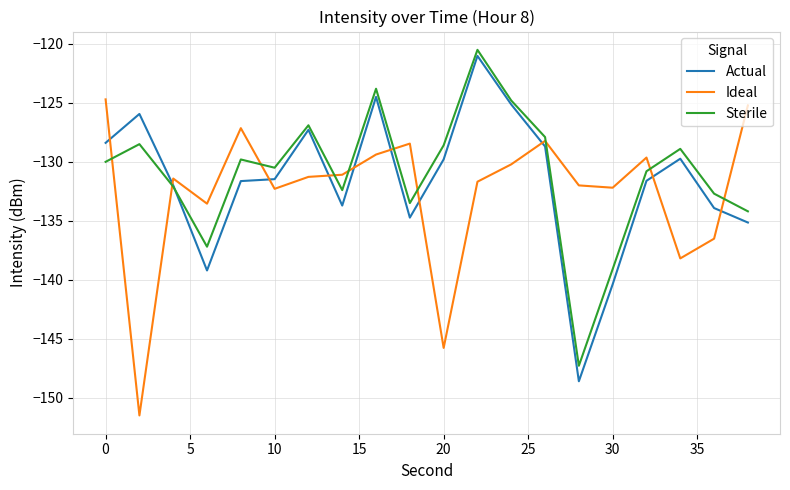

What is the smallest value displayed?

-151.5